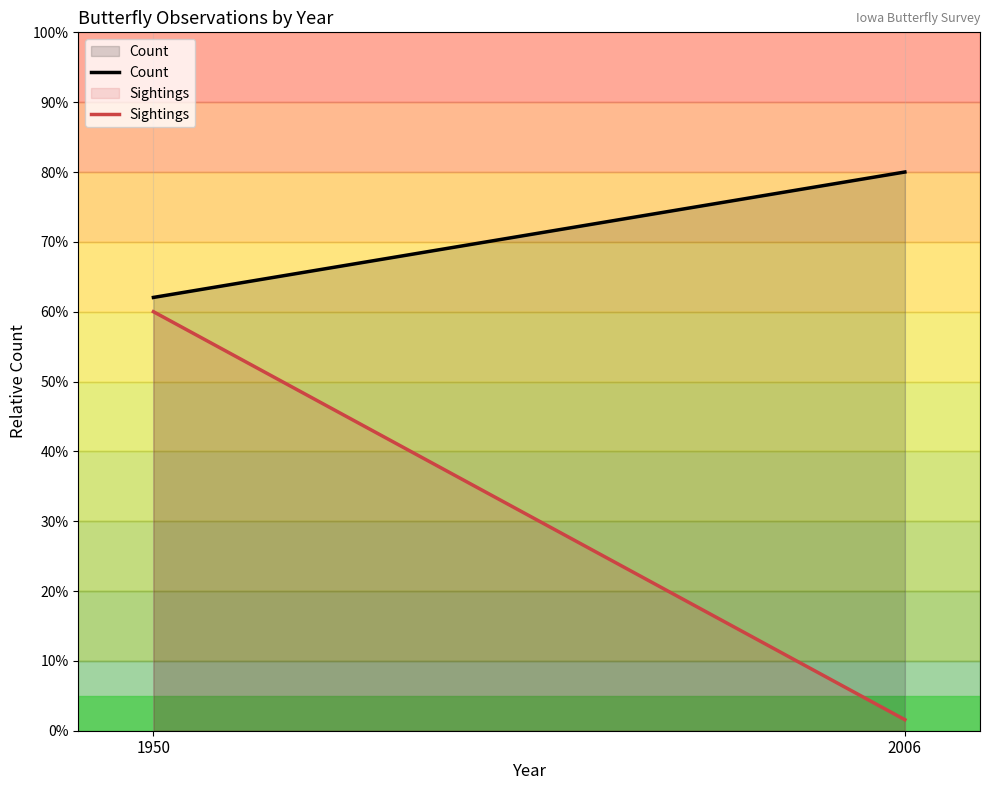

What is the value of the Count point at the 1st from the left?

62.0